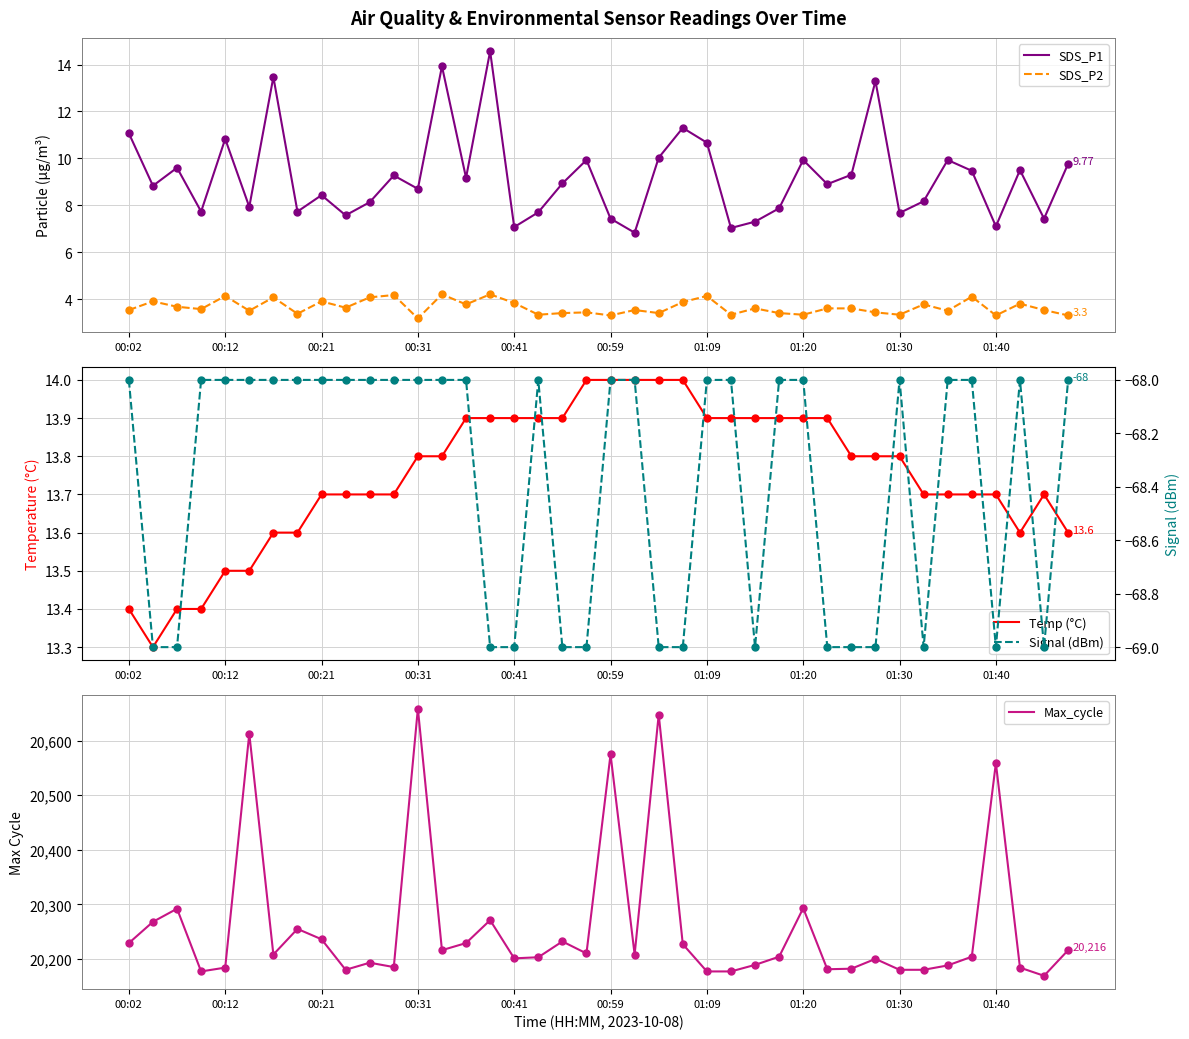

True or false: SDS_P1 and SDS_P2 cross at least once.

False